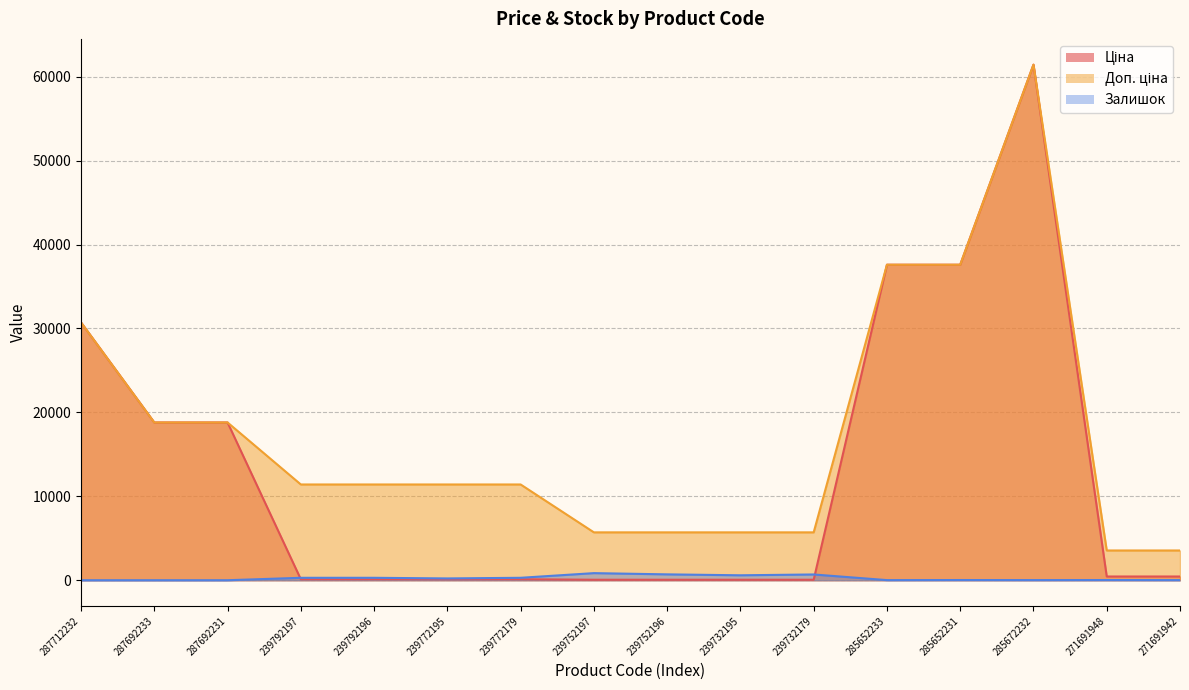

True or false: Доп. ціна has a value of 4860.8 at 271691948.

False